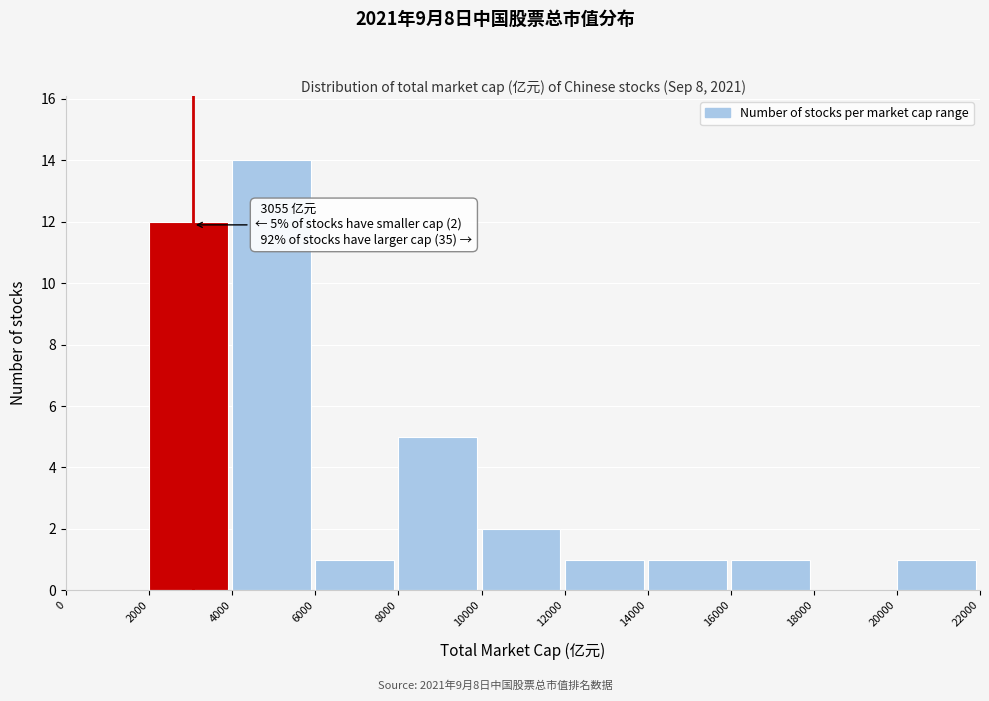

Which range on the x-axis has the tallest bar?

4000 to 6000